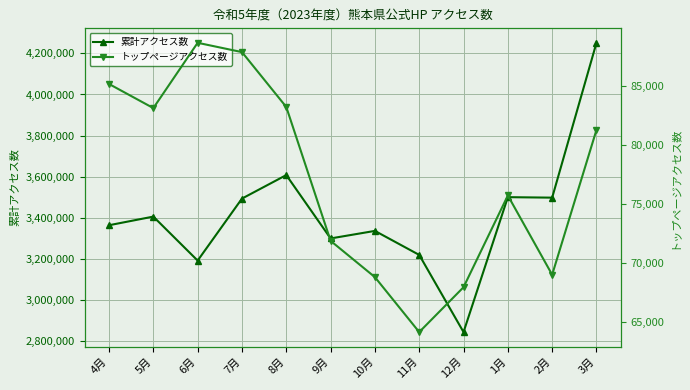

True or false: 累計アクセス数 and トップページアクセス数 intersect in this chart.

False